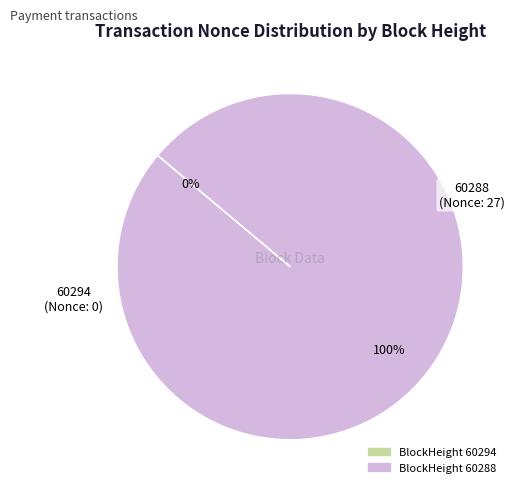

Rank the categories by value from highest to lowest.

60288, 60294